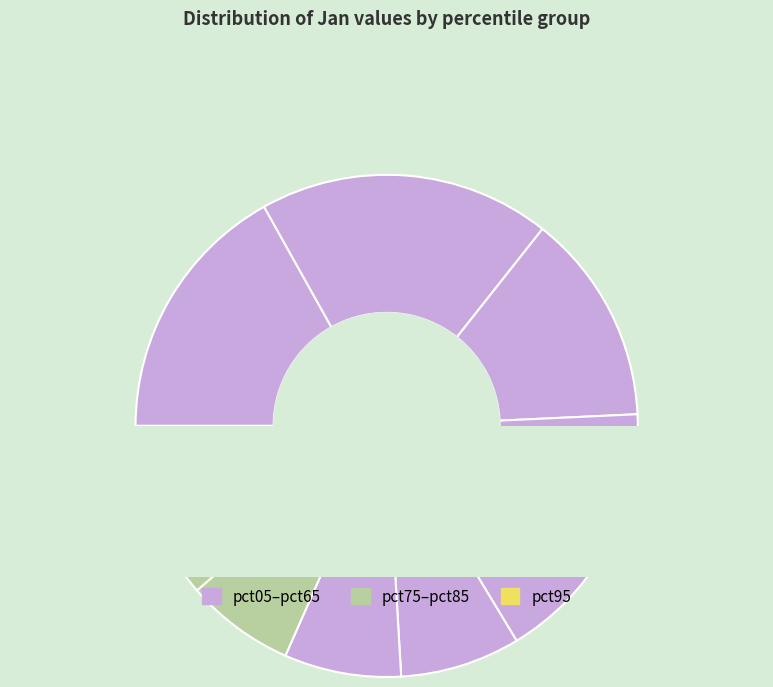

Does pct05 account for over 50% of the chart?

No